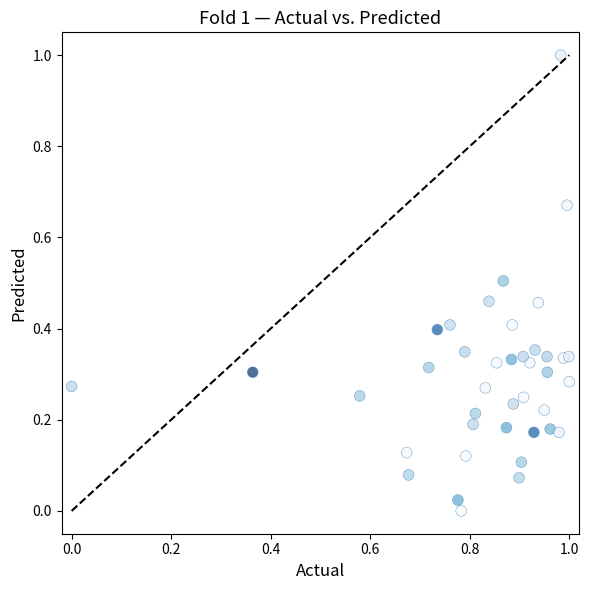

What is the range of Y values (max minus min)?

1.0